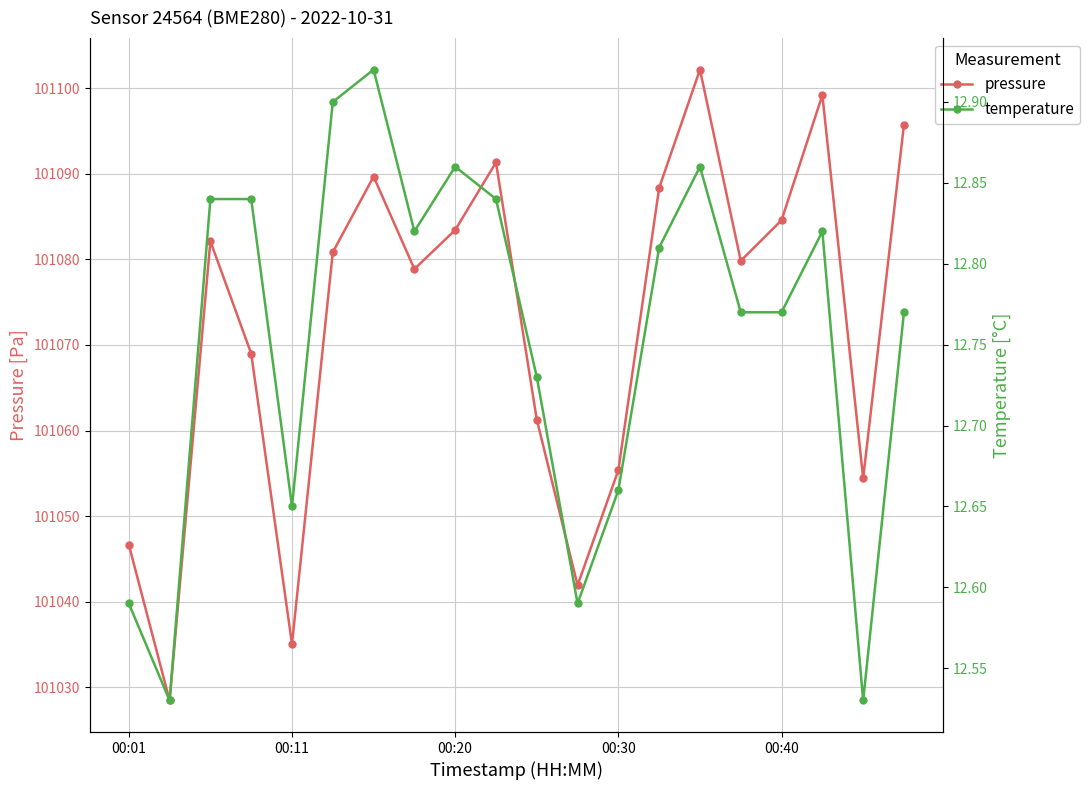

How many interior local valleys does the pressure series have?

6